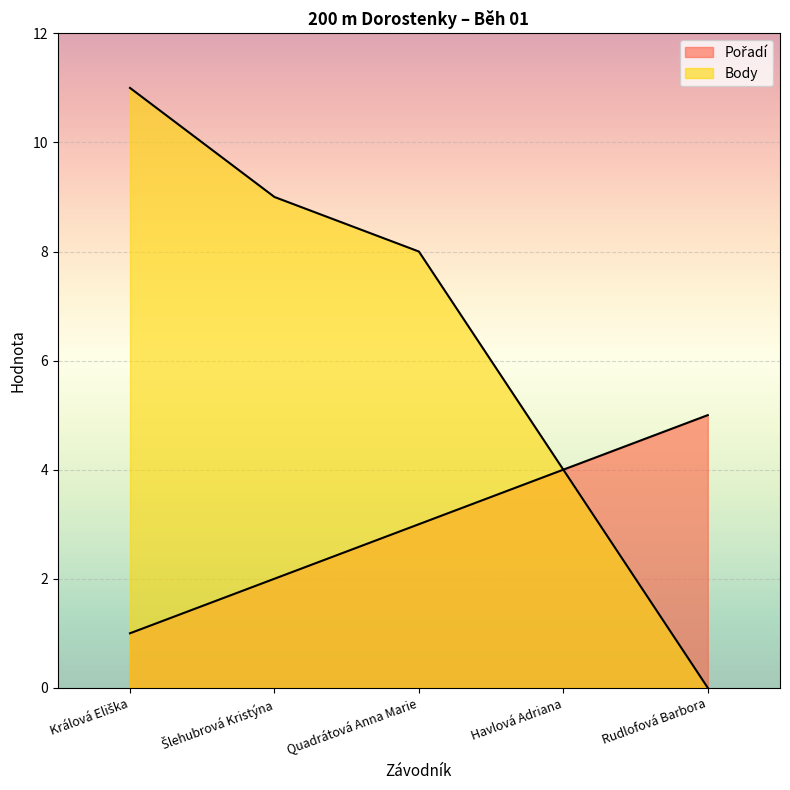

True or false: Body and Pořadí cross at least once.

False